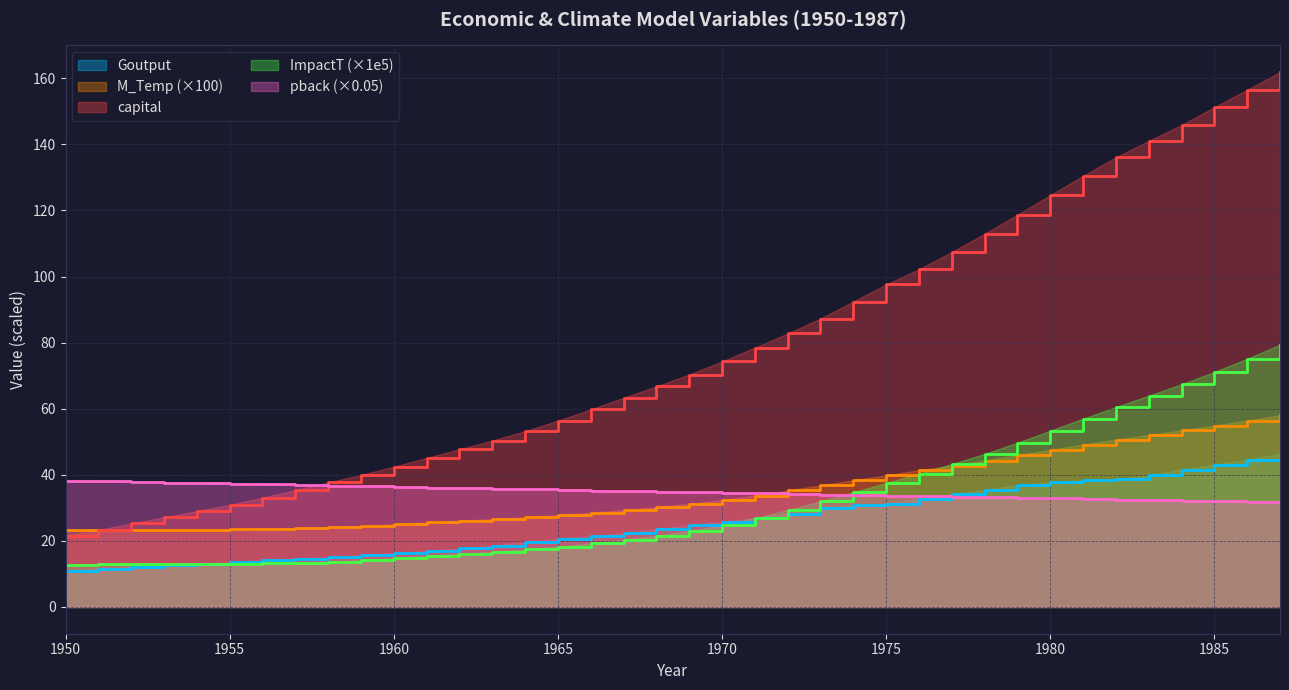

True or false: Goutput has a value of 21.6 at 1966.

True